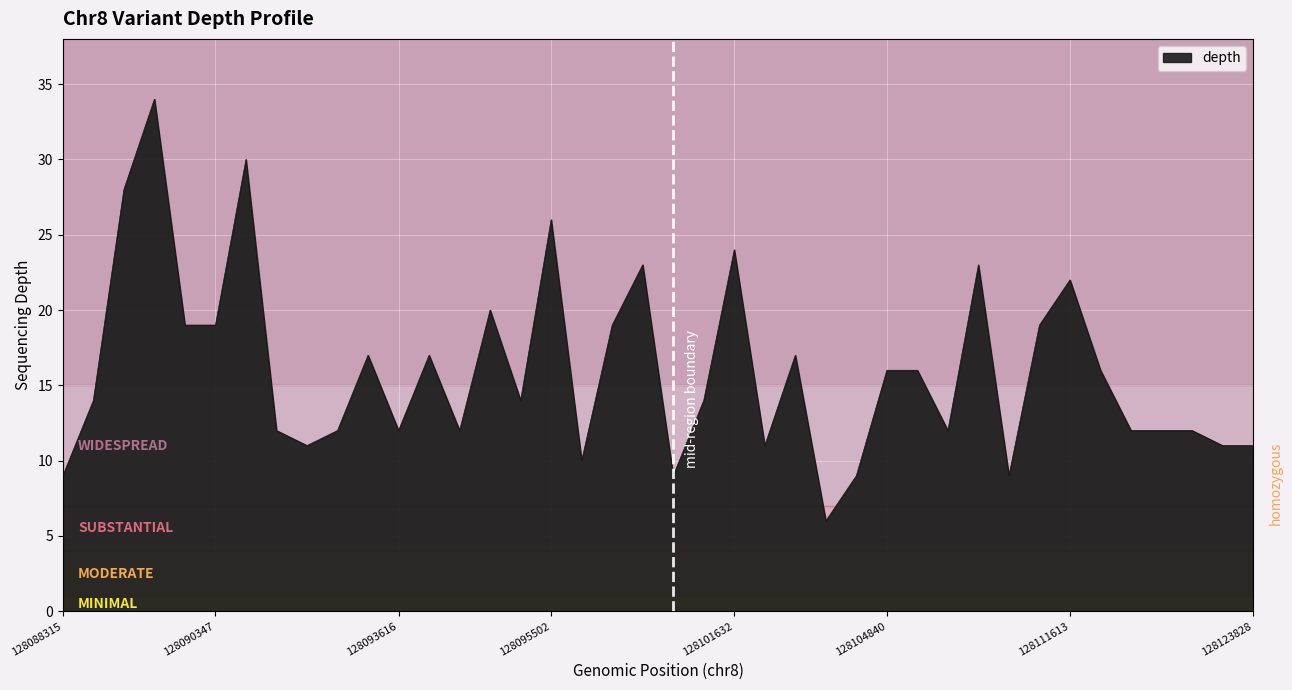

What is the difference between the maximum and minimum values?

28